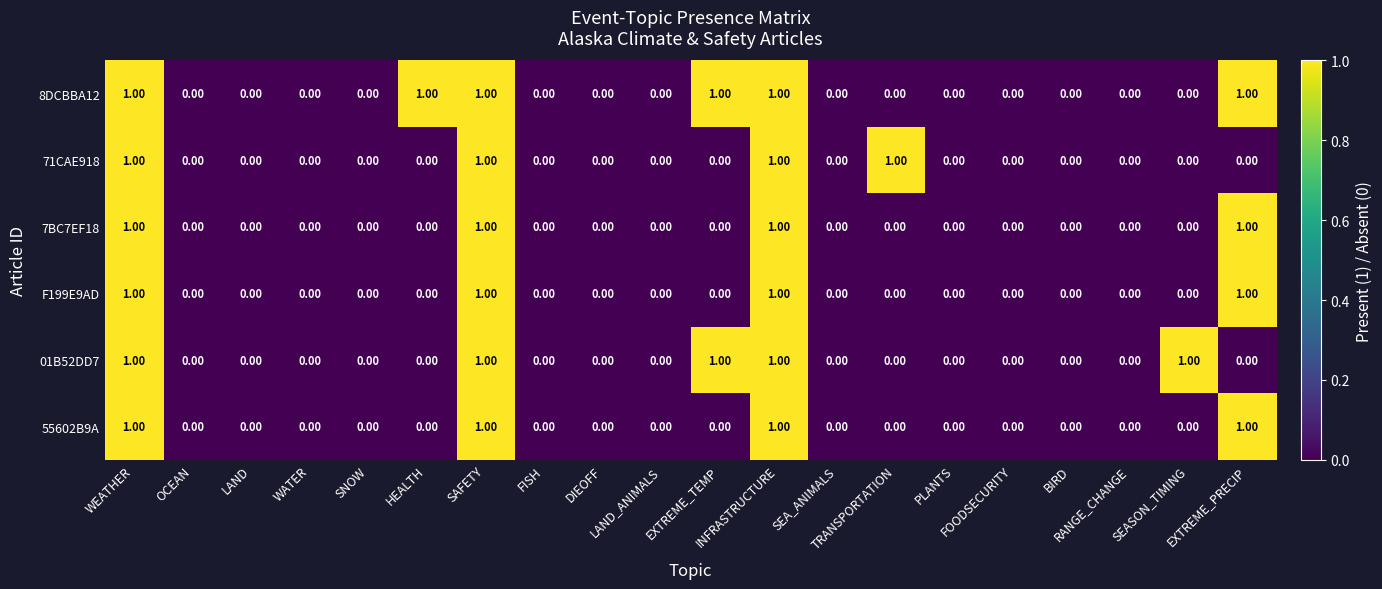

Which series has the largest total across all categories?

8DCBBA12